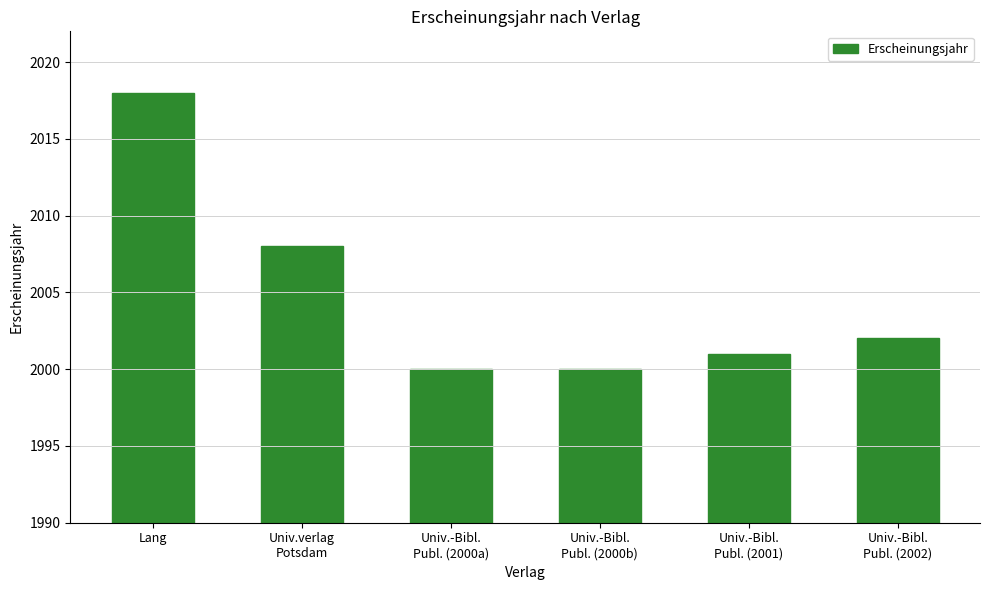

What is the label of the 4th bar from the right?

Univ.-Bibl.
Publ. (2000a)